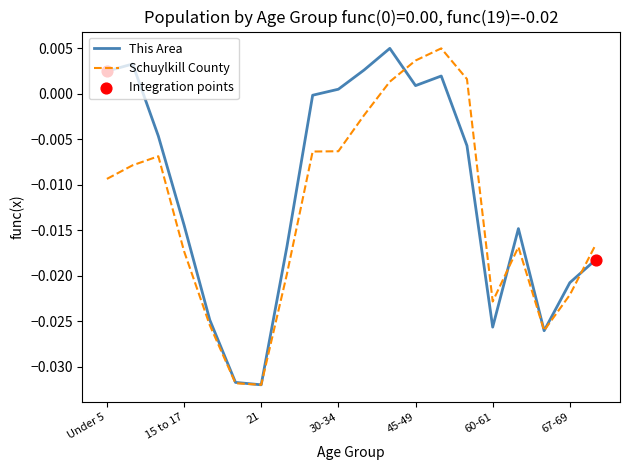

Rank the series by their average value, from highest to lowest.

This Area, Schuylkill County